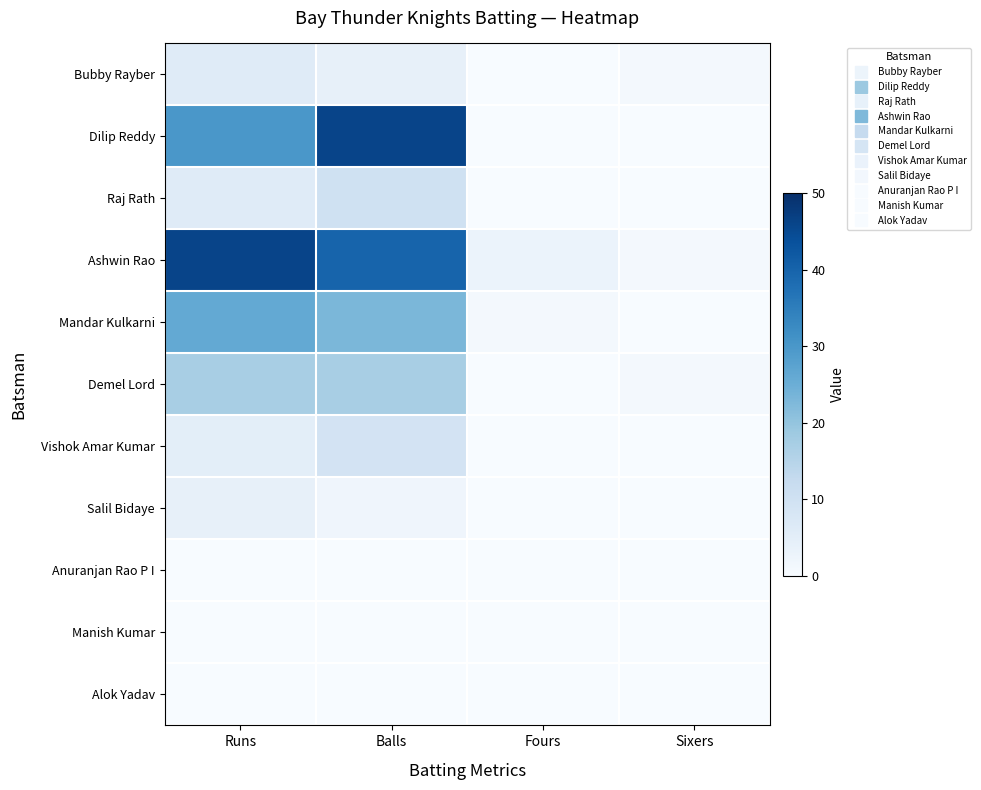

Count the number of categories in the chart.

4